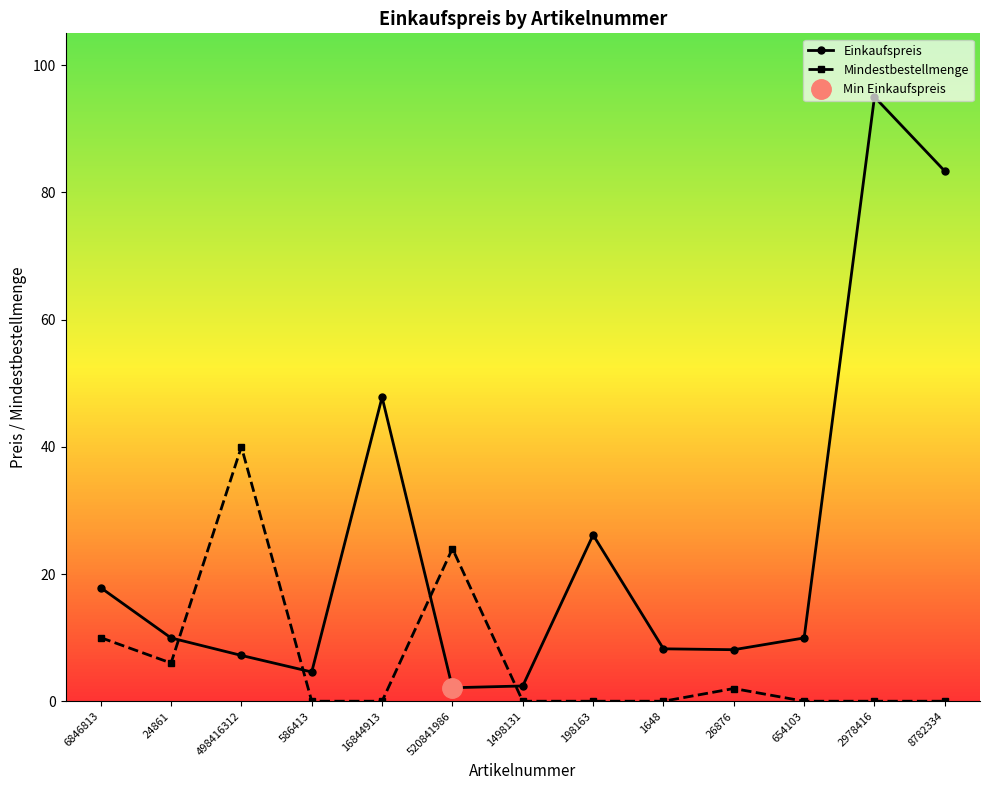

What is the maximum value shown in the chart?

95.0